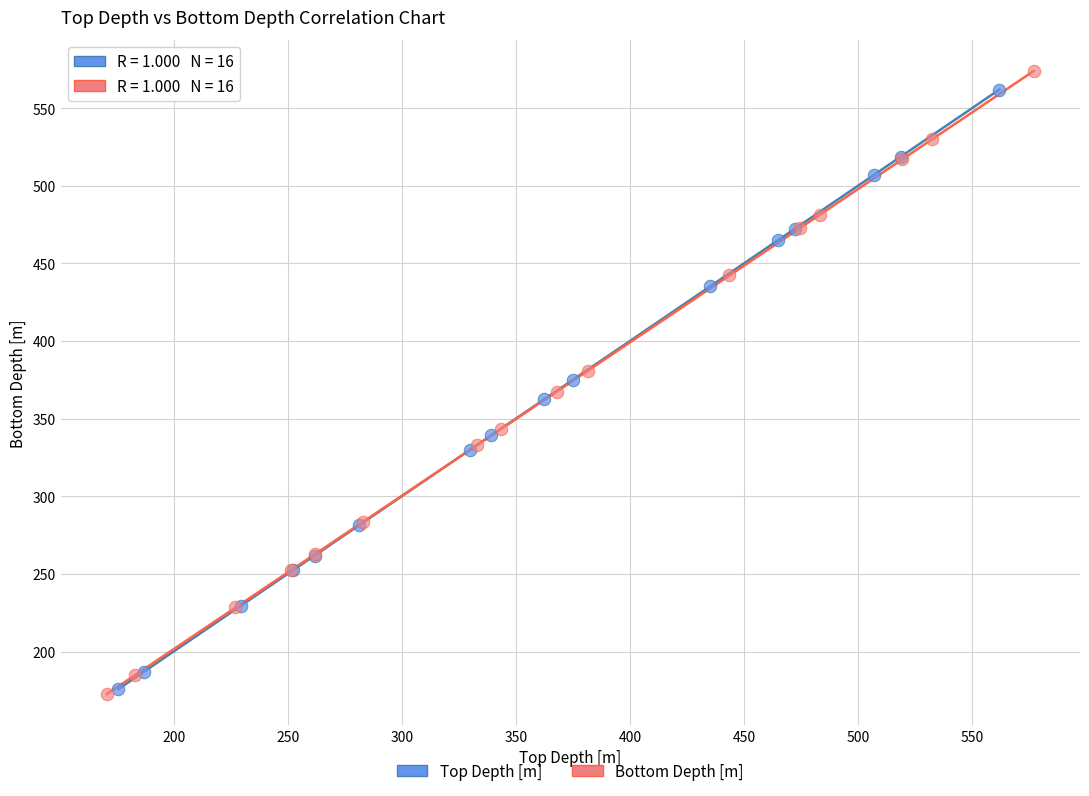

What are all the series names shown in the legend?

Top Depth [m], Bottom Depth [m]